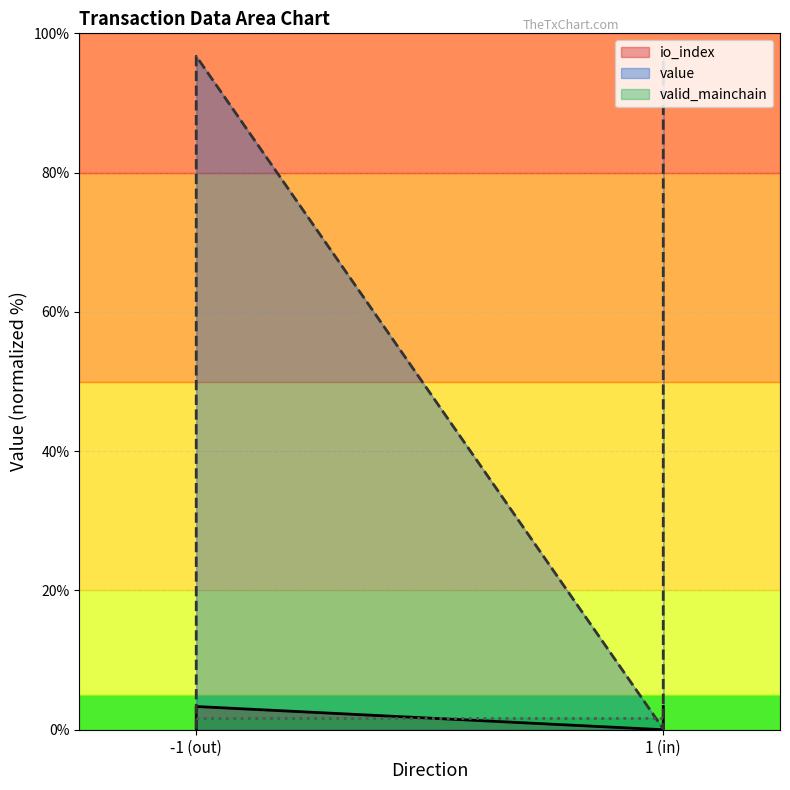

True or false: io_index has more than 1 points higher than both neighbors.

False